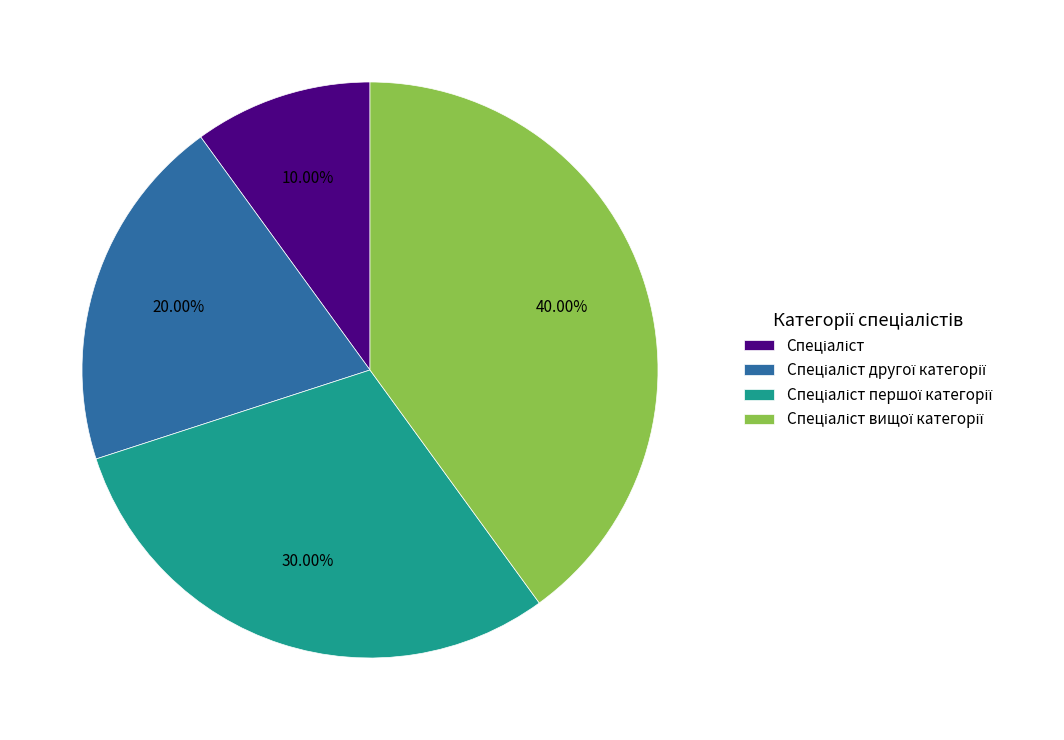

Does any single category account for the majority?

No